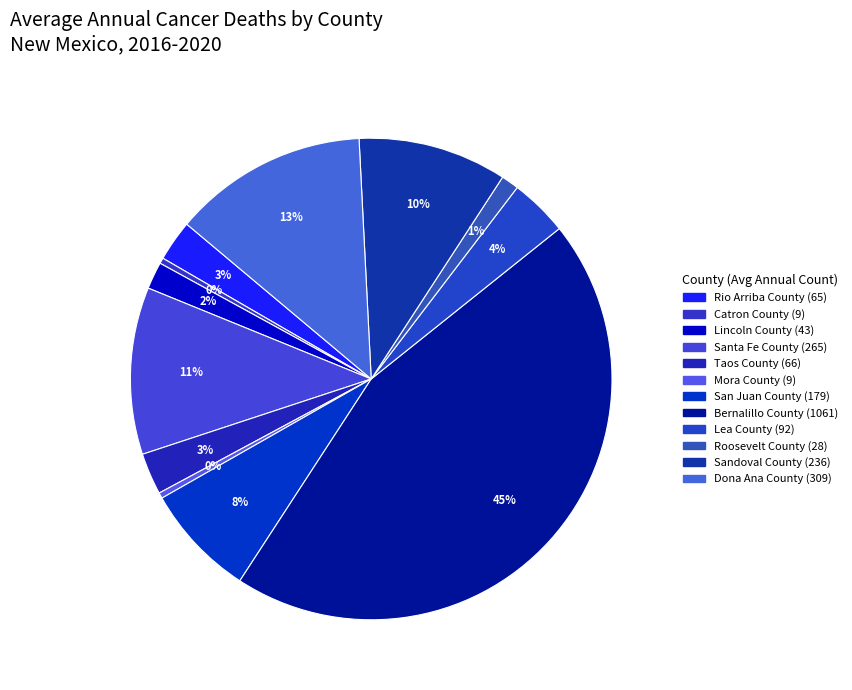

To the nearest percent, what is the difference between the Sandoval County and Lincoln County slice percentages?

8%